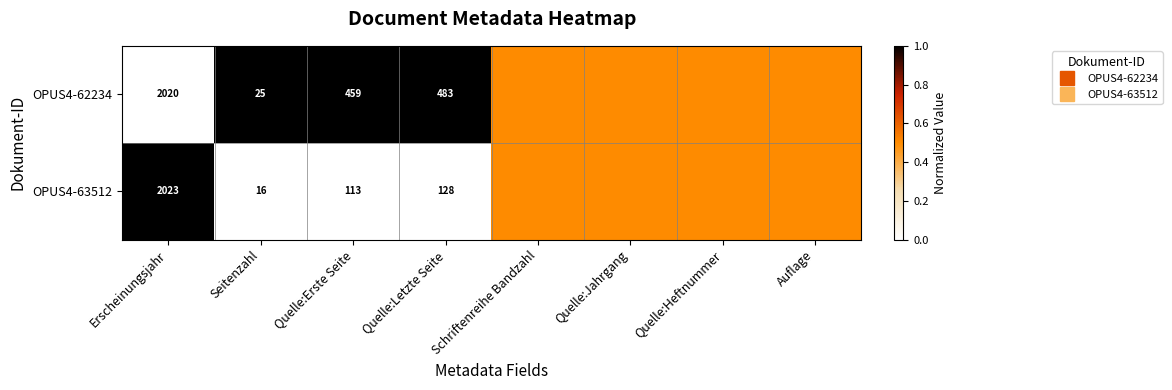

What is the greatest value displayed?

1.0